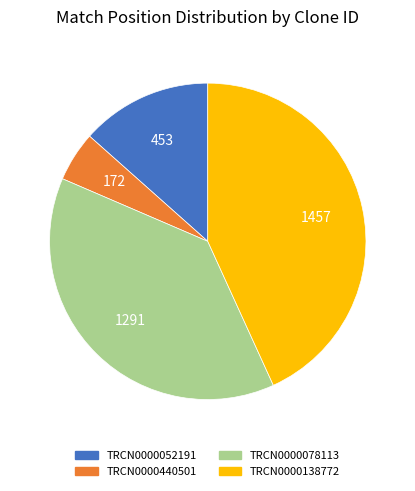

Rank the categories by value from lowest to highest.

TRCN0000440501, TRCN0000052191, TRCN0000078113, TRCN0000138772